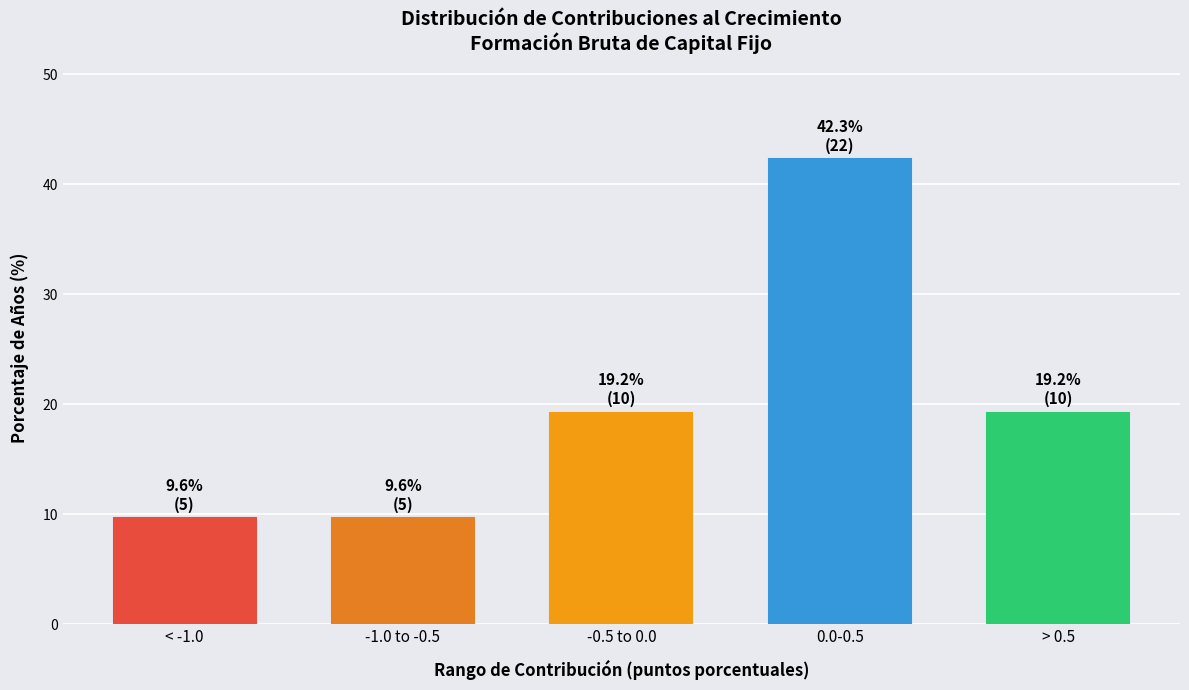

Reading left to right, extract all data points from this chart.

9.6	9.6	19.2	42.3	19.2